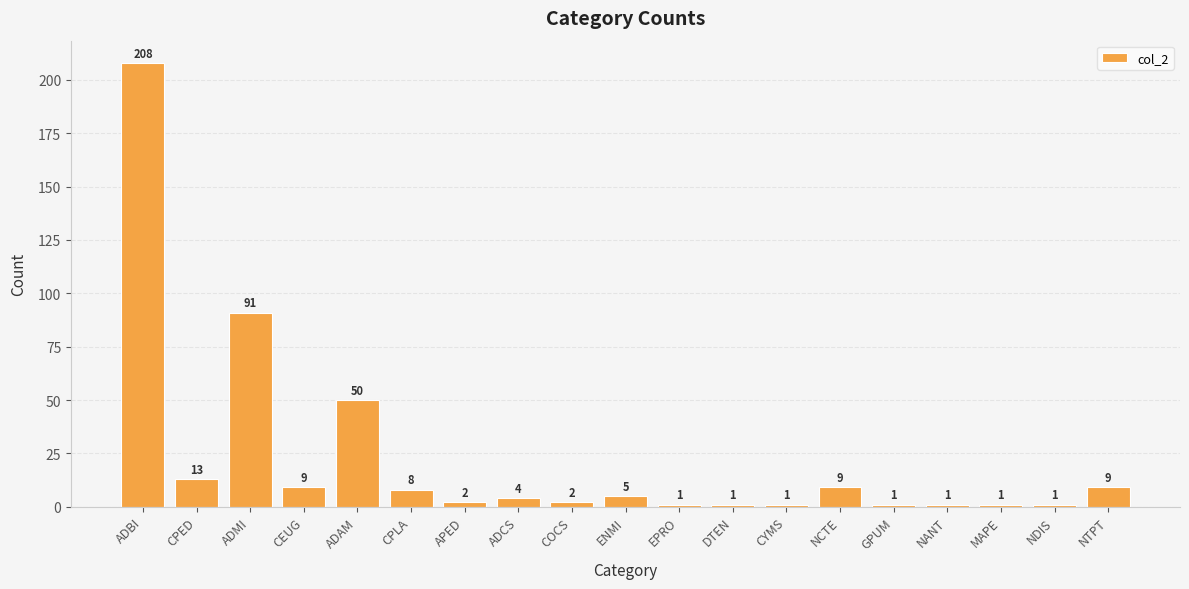

What is the difference between the maximum and minimum values?

207